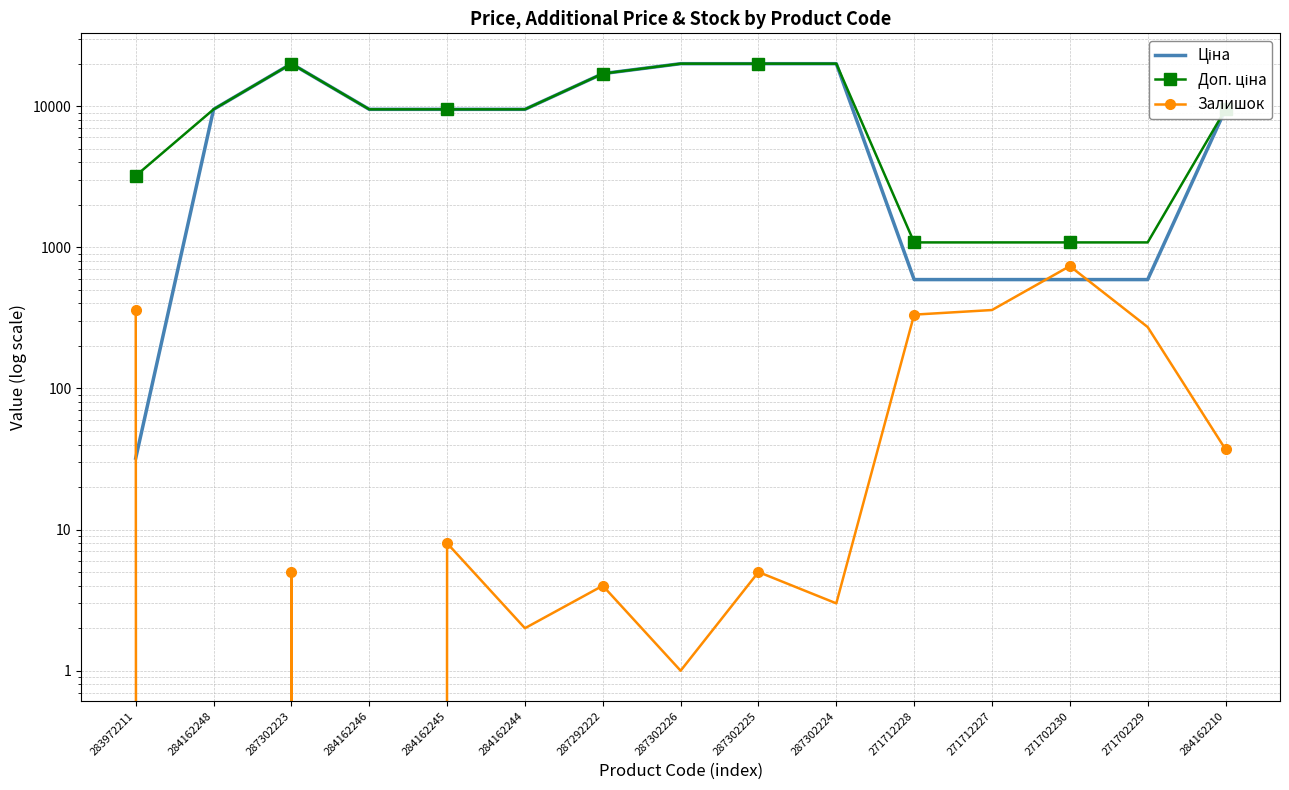

What is the average value of the Доп. ціна series?

10117.7